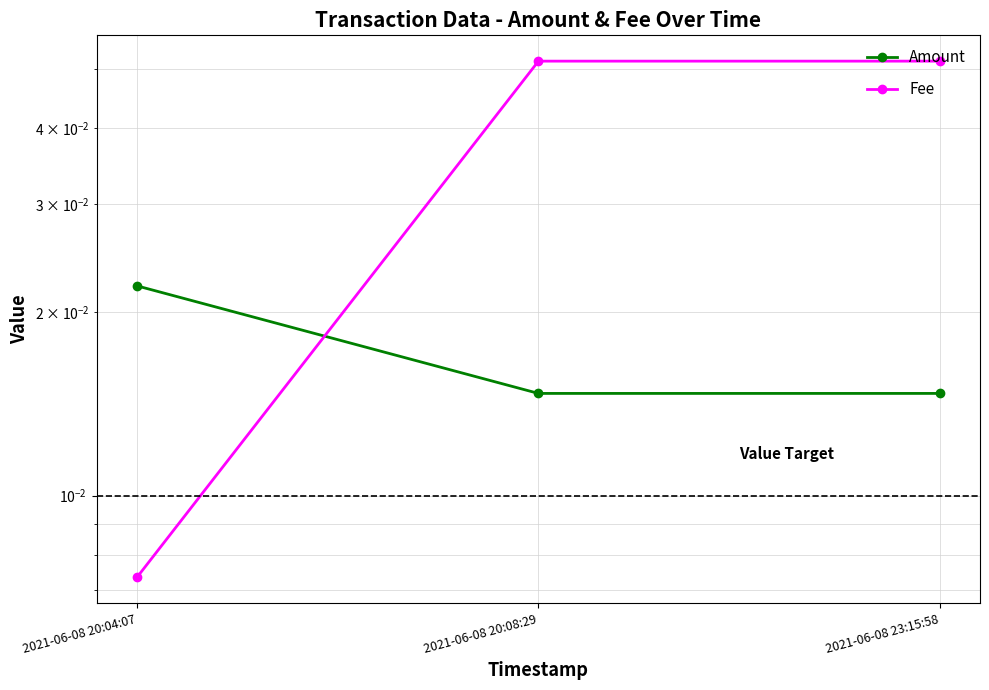

Which category has the lowest value in the Fee series?

2021-06-08 20:04:07